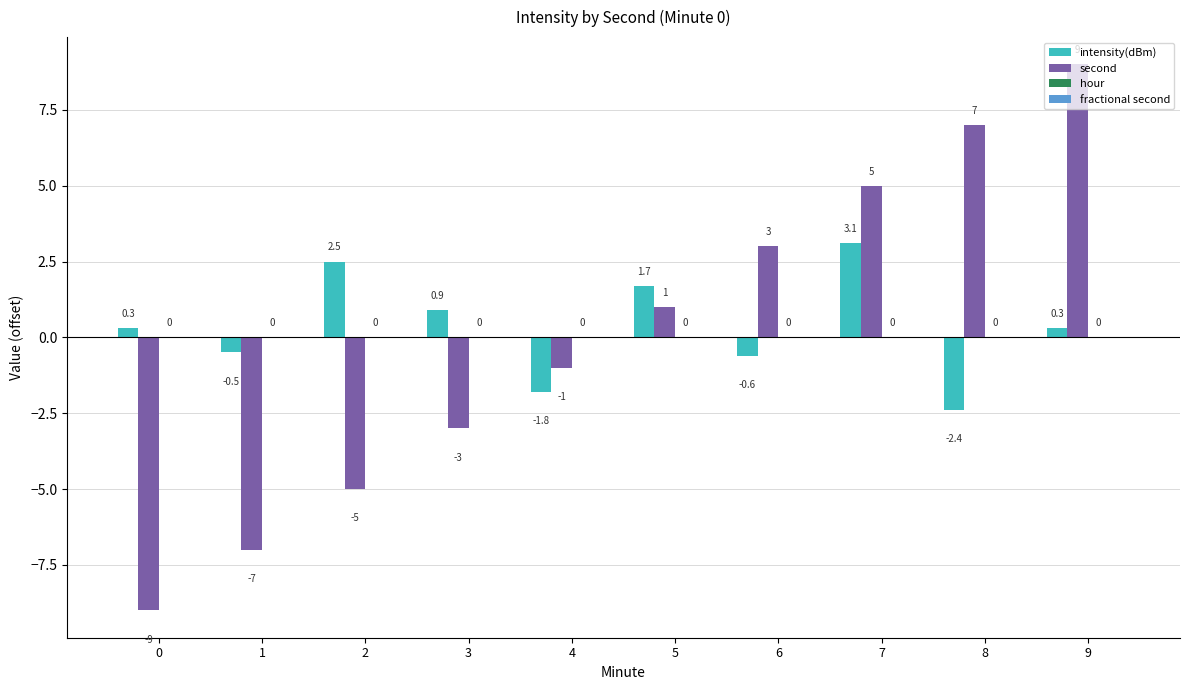

Are the bars grouped side by side (vs. stacked)?

Yes